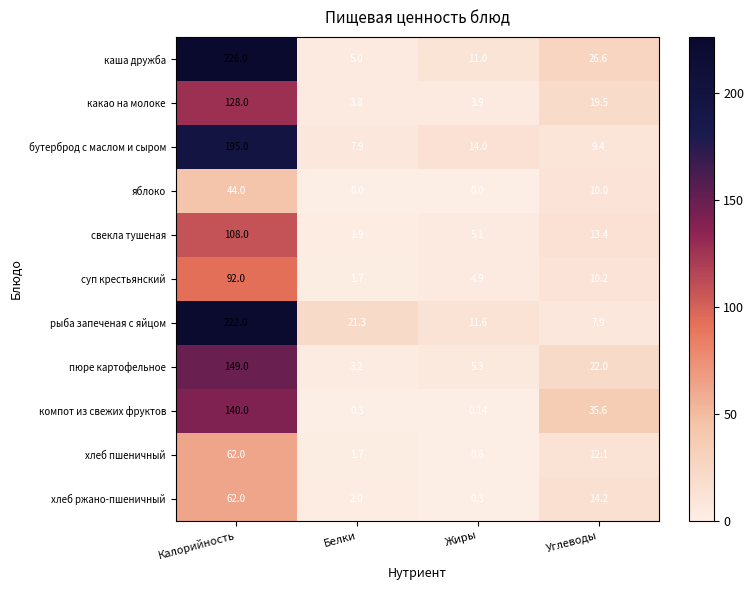

Which series has the widest spread of values?

каша дружба